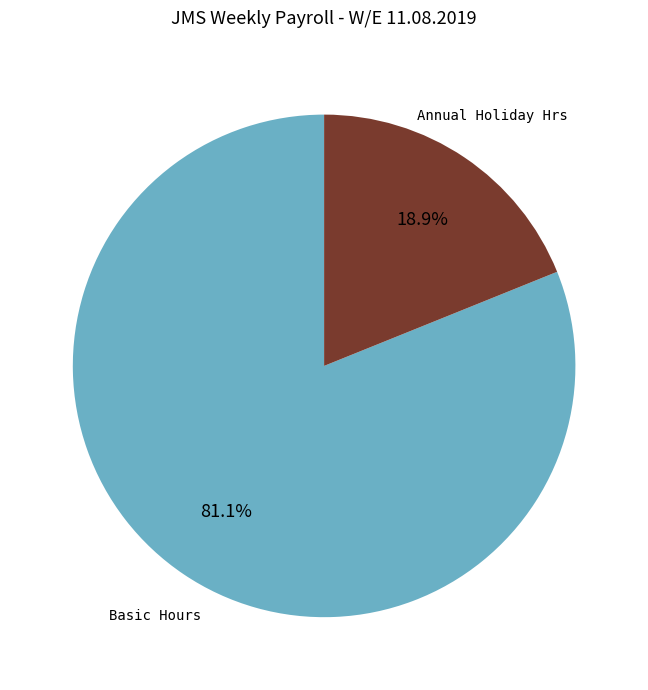

How many segments does this pie chart have?

2